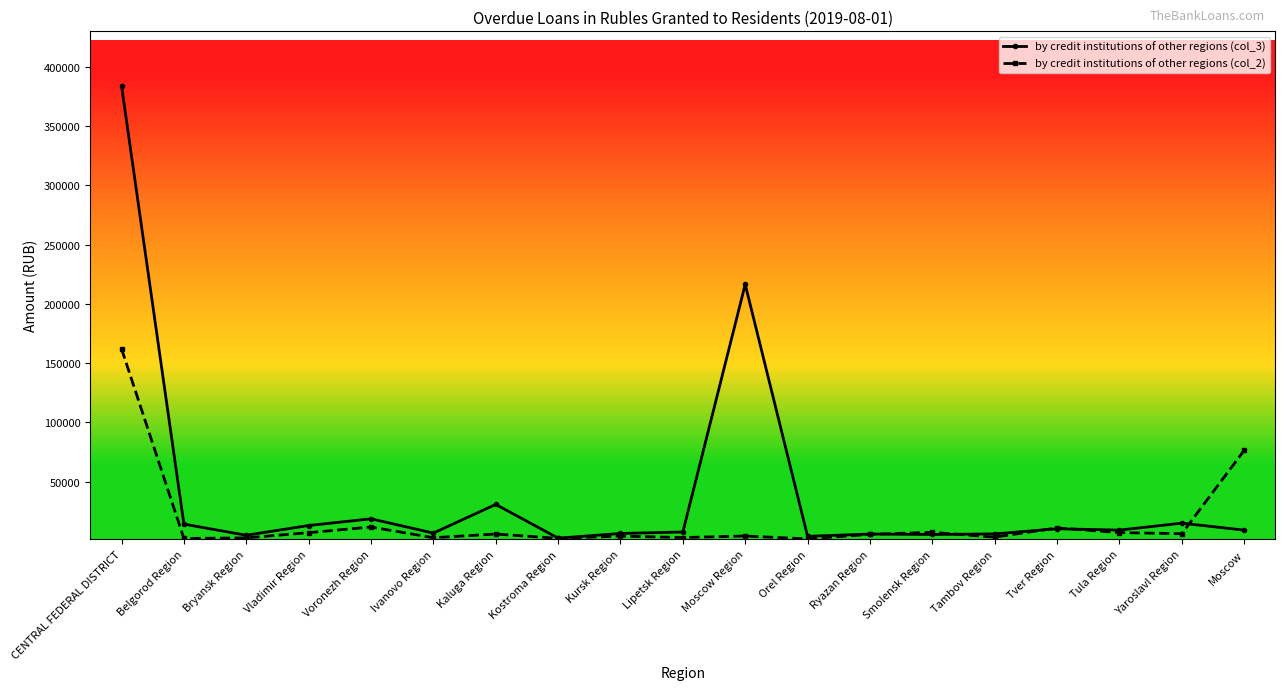

What is the sum of all by credit institutions of other regions (col_2) values?

324055